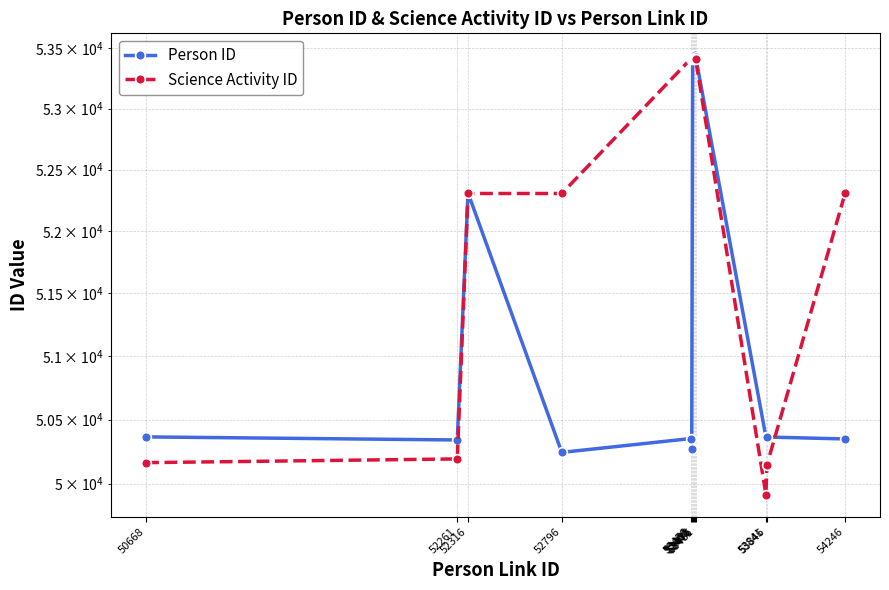

At how many categories does at least one series exceed 51096?

9